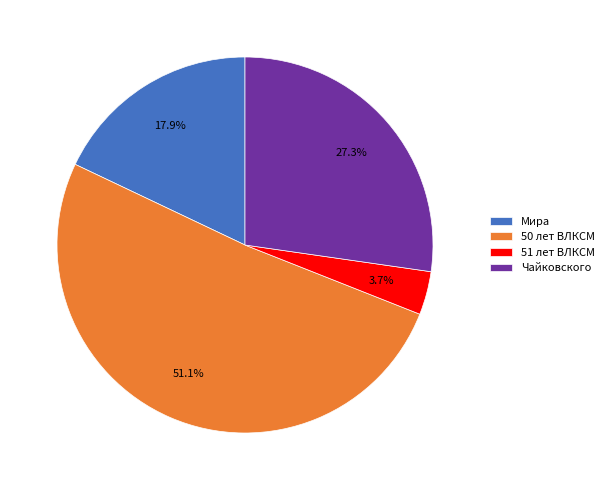

Which slice is the largest?

50 лет ВЛКСМ